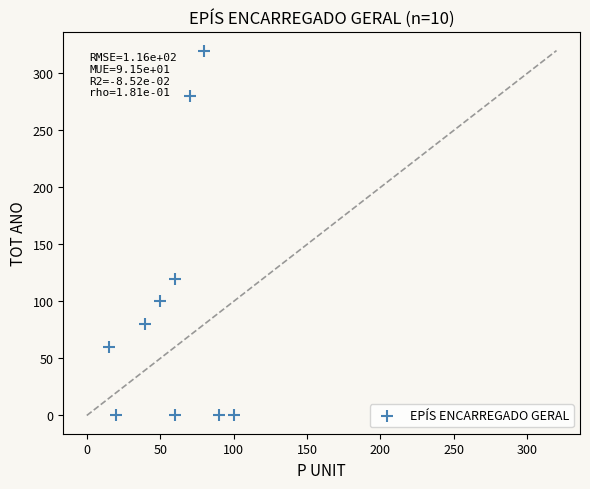

What Y value in the scatter plot is closest to 160?

120